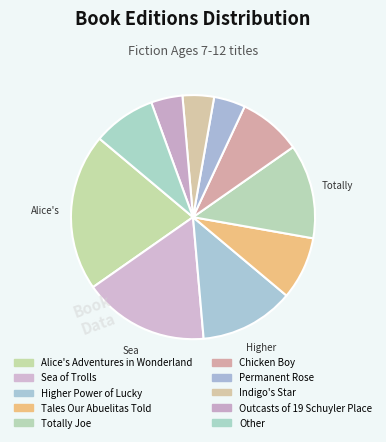

To the nearest percent, what is the difference between the largest and smallest slice percentages?

17%